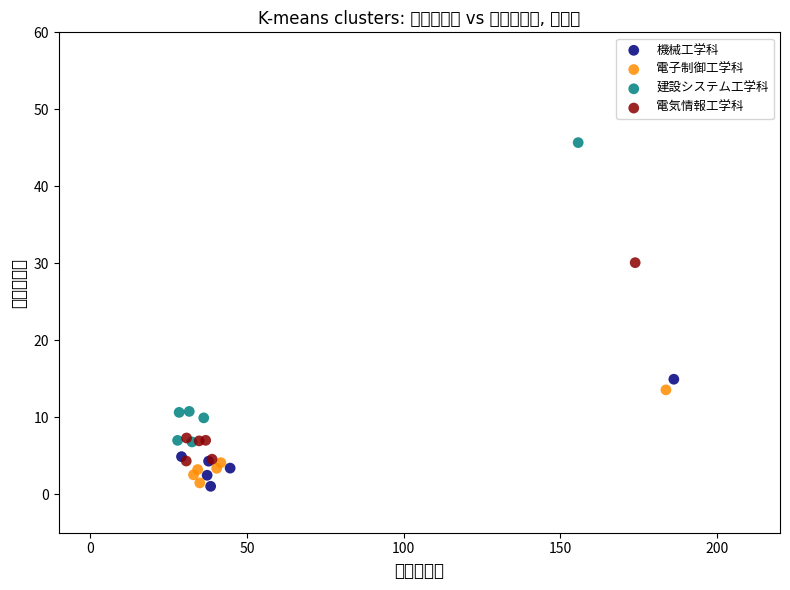

Which series contains the highest Y value?

建設システム工学科